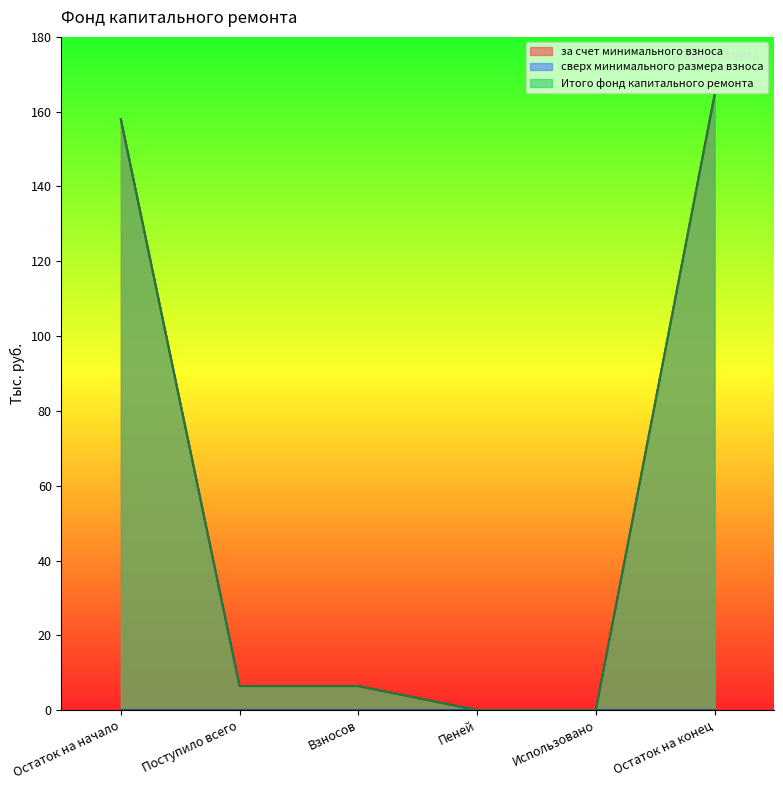

What is the maximum value shown in the chart?

164.4